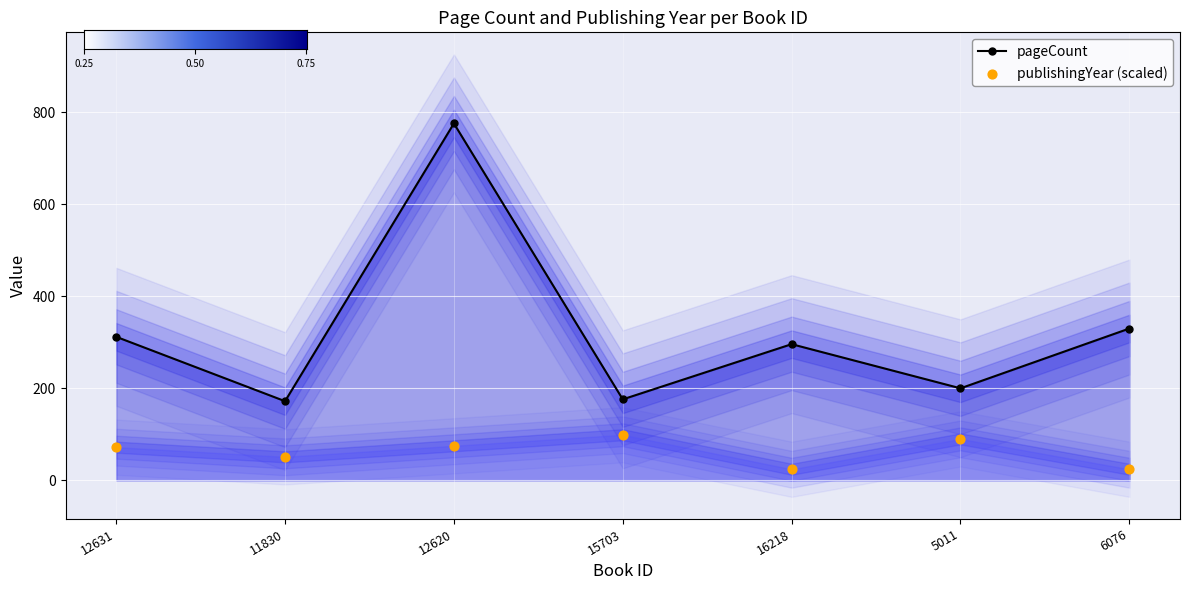

Which series has the largest Y range (max minus min)?

pageCount